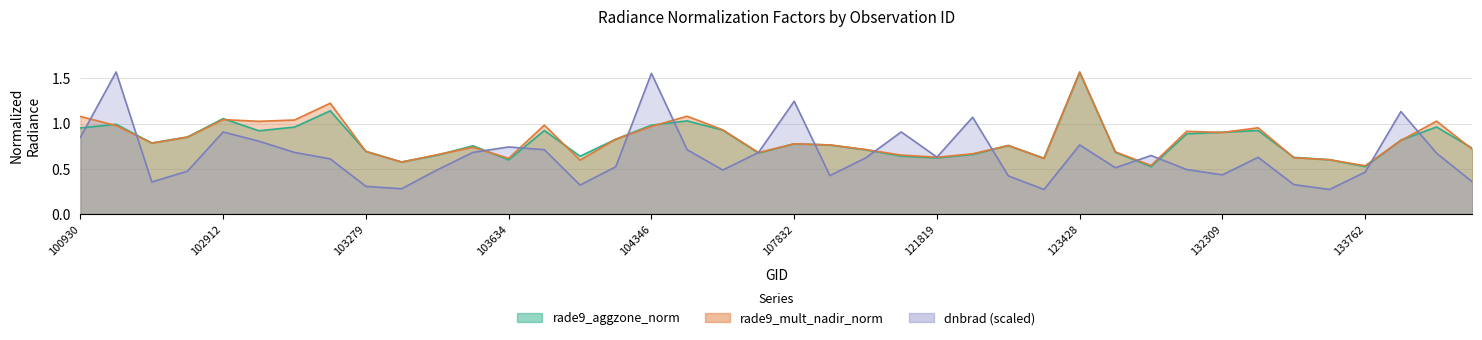

List the series in order of their peak value, highest first.

rade9_mult_nadir_norm, dnbrad, rade9_aggzone_norm